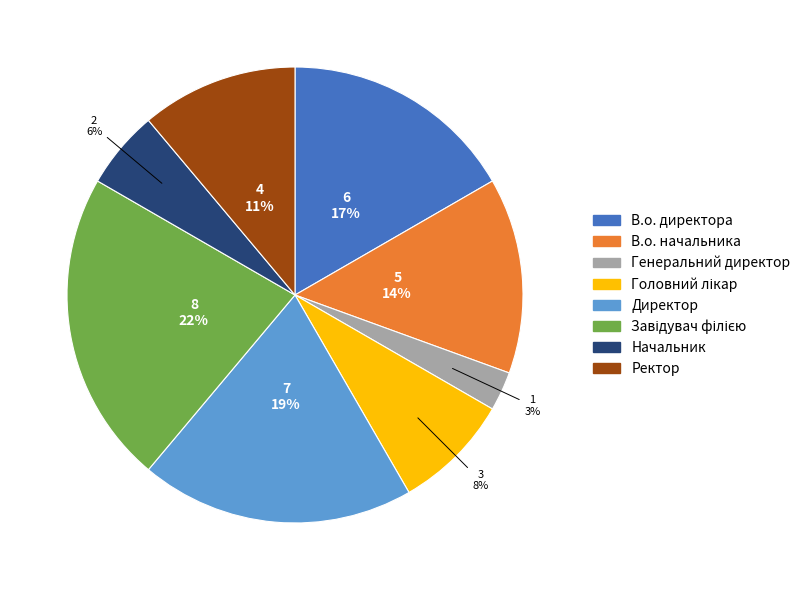

How many slices are in this pie chart?

8